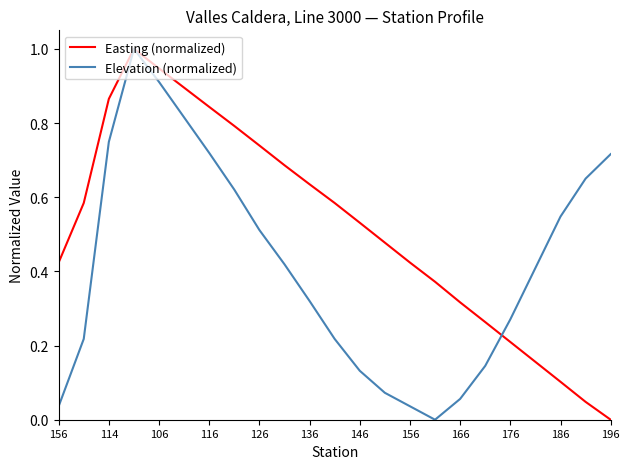

Rank the series by their average value, from lowest to highest.

Elevation (normalized), Easting (normalized)